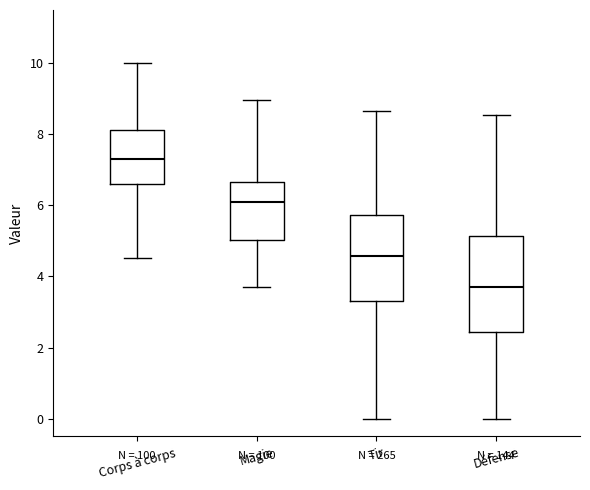

Which box's median line is the highest?

Corps à corps